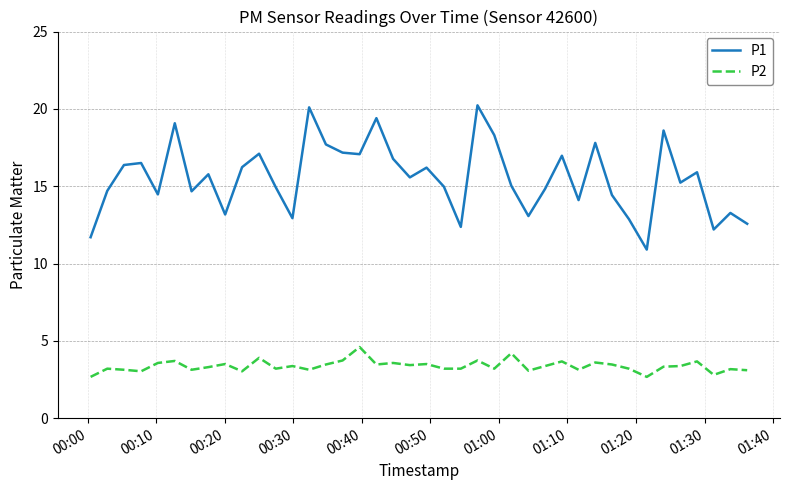

Is this an area chart (filled region under the line)?

No